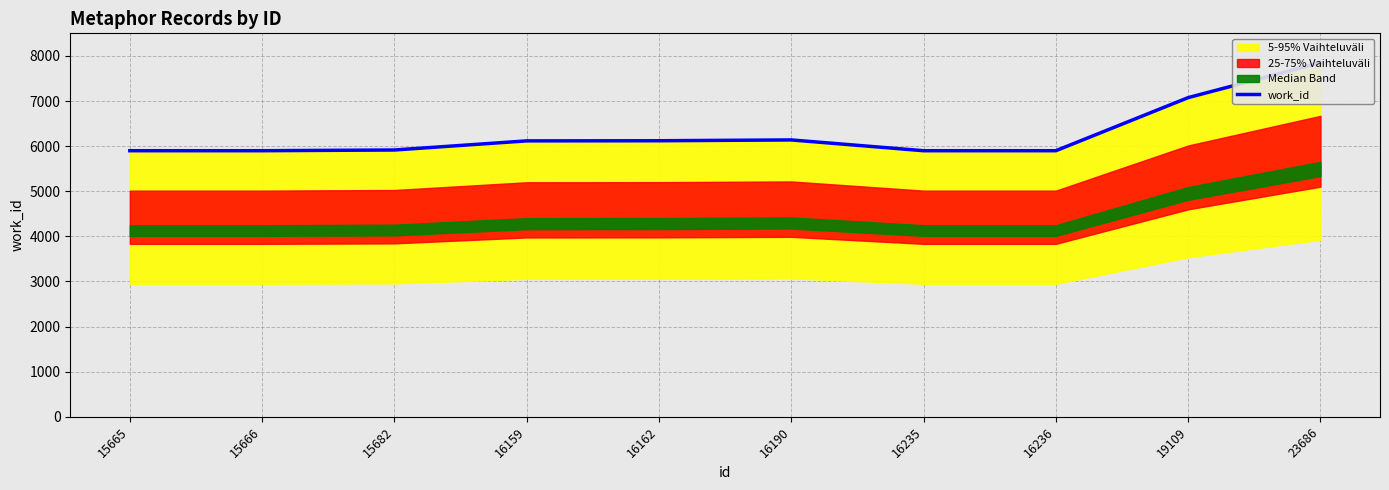

What is the minimum value shown in the chart?

5898